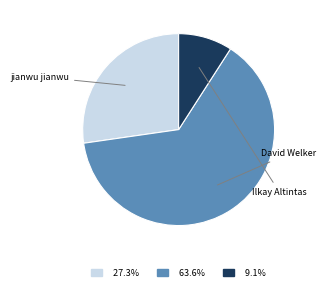

Is there a majority slice in this chart?

Yes